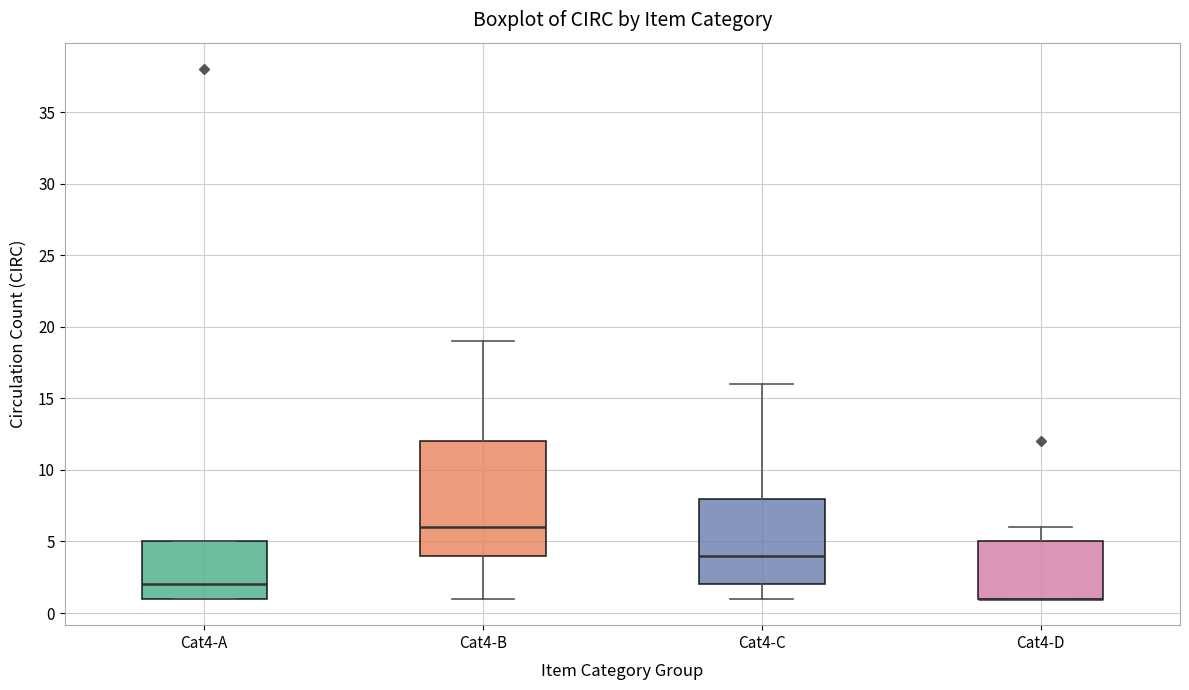

Where does the median line of the box for Cat4-A sit on the y-axis? The values are not printed on the chart, so give them approximately, as read against the axis.

2